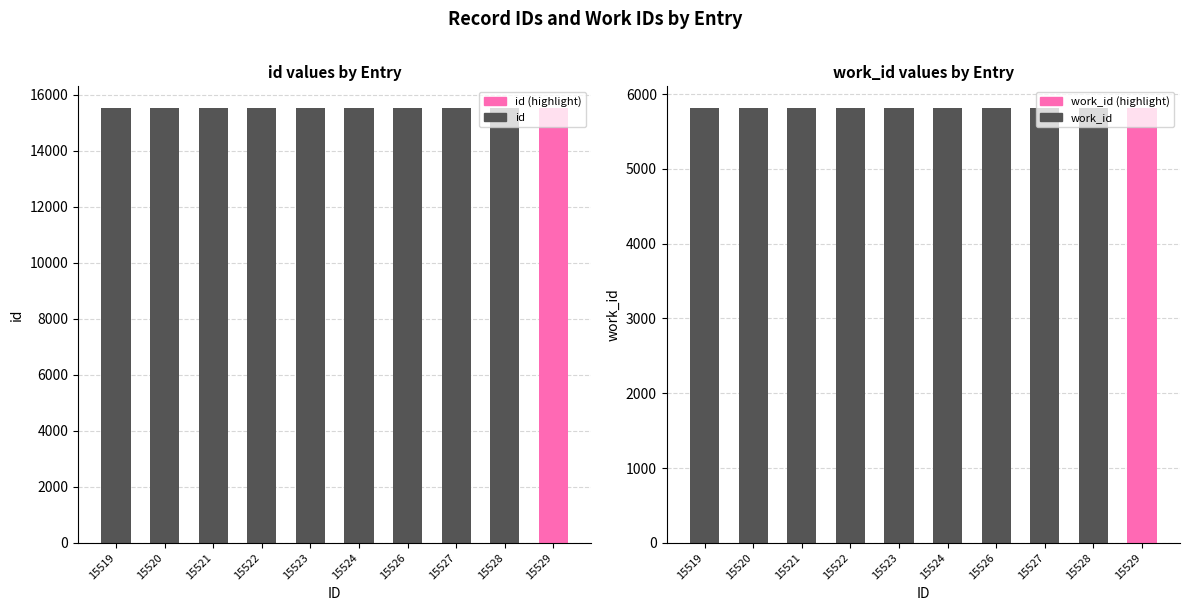

Count the id values in the range 15521 to 15527.

6